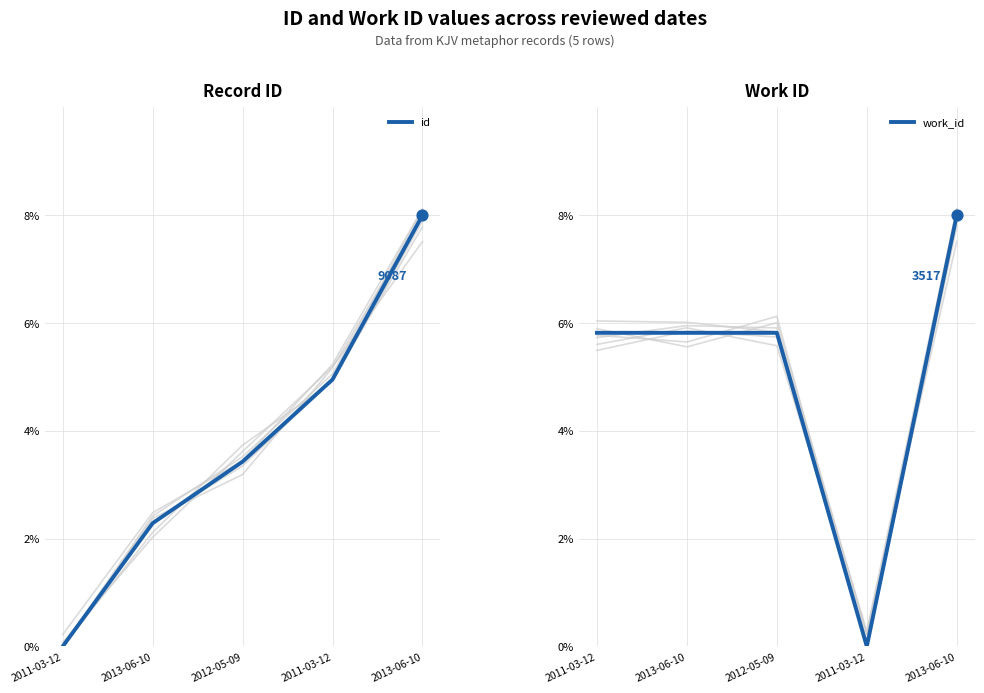

Which series has the widest spread of Y values?

id